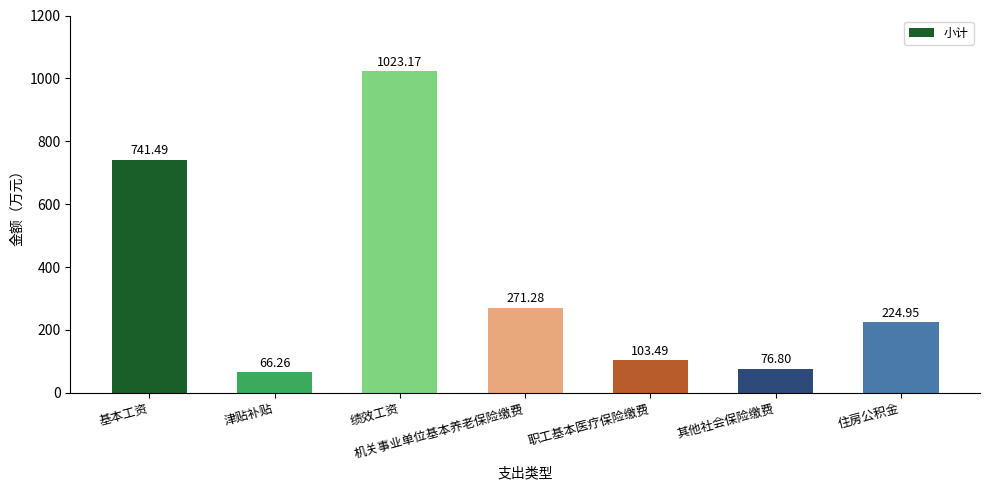

What is the value of the 2nd bar from the left?

66.3